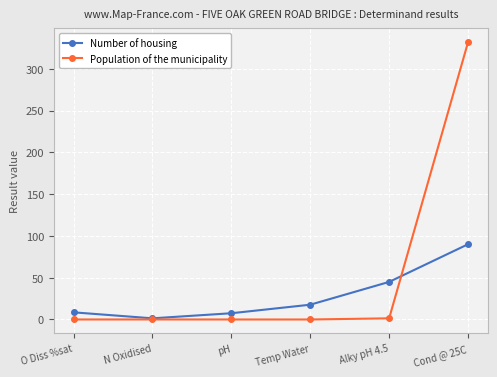

What is the label of the 2nd point from the left?

N Oxidised